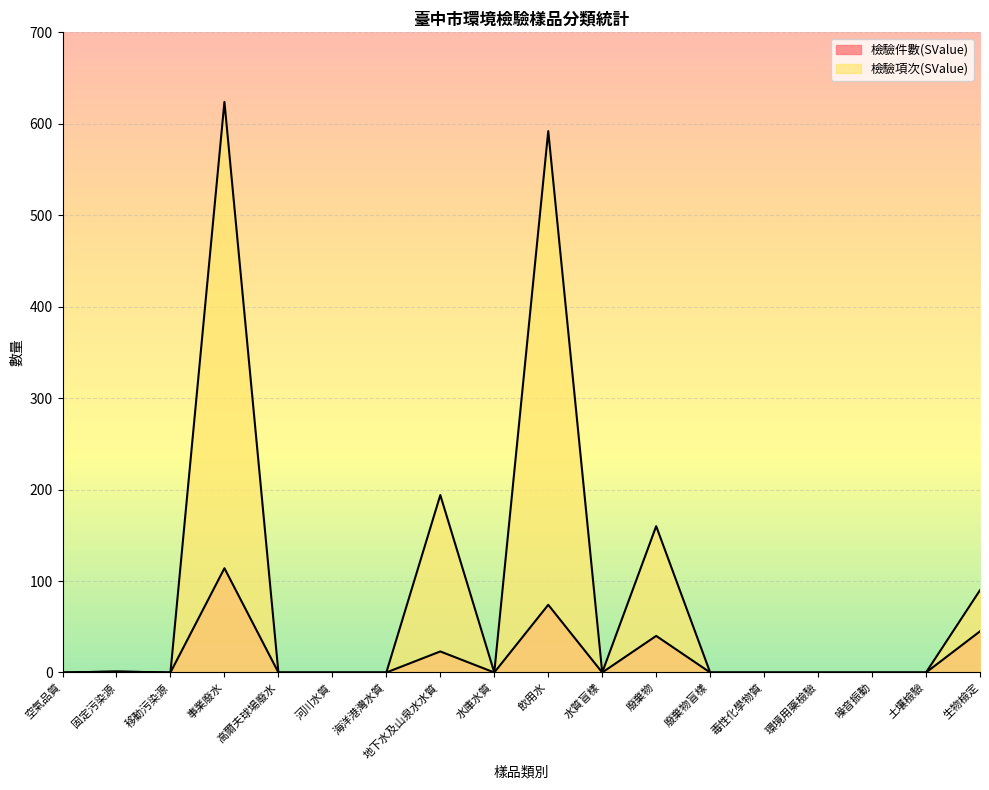

What is the sum of all 檢驗項次(SValue) values?

1661